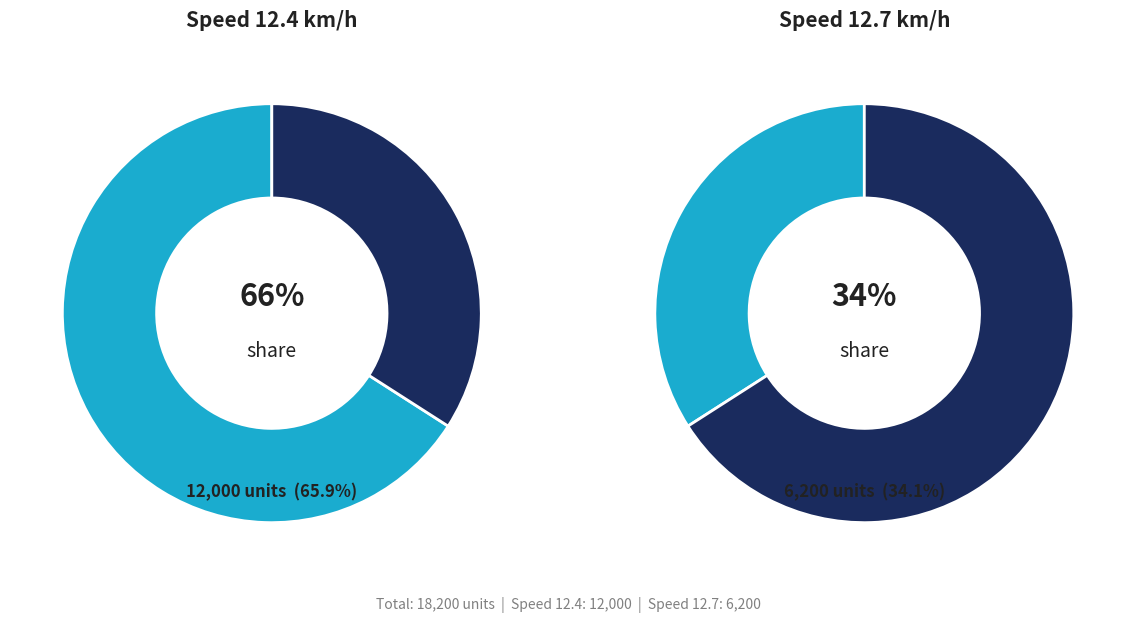

True or false: 12.7 accounts for 34% of the total.

True